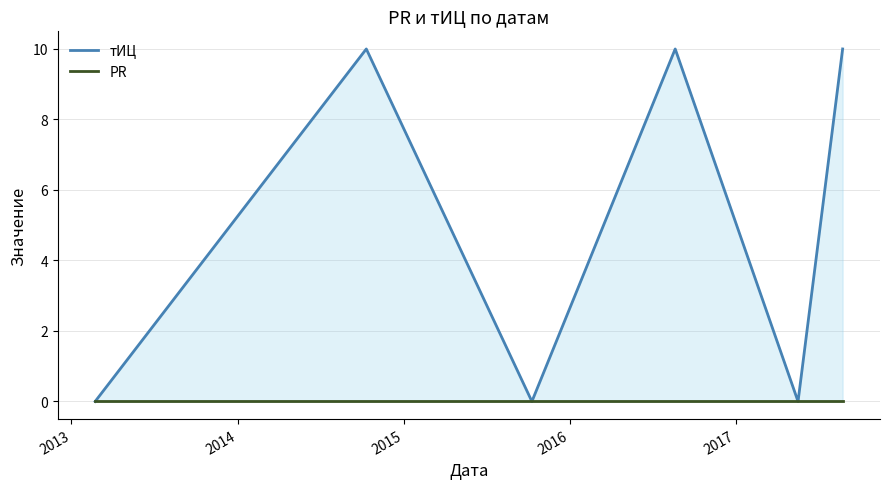

Rank the series by their average value, from highest to lowest.

тИЦ, PR